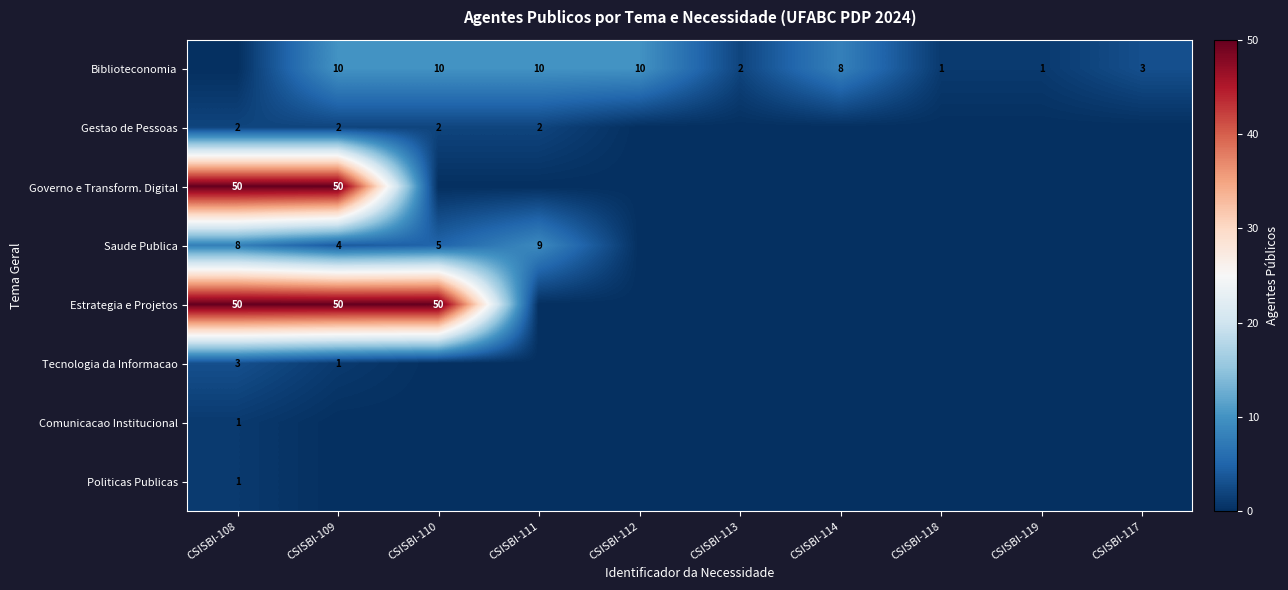

True or false: Biblioteconomia has a value of 1 at CSISBI-119.

True